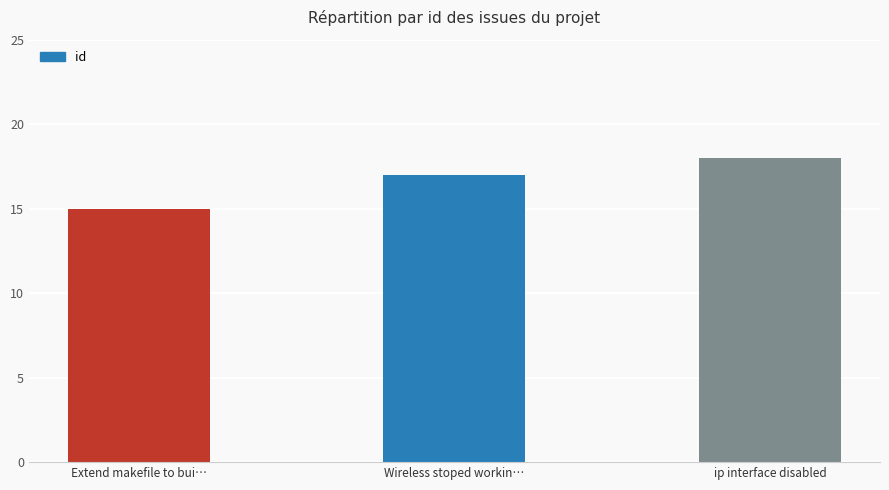

Reading left to right, what are all the values shown in this chart?

15	17	18